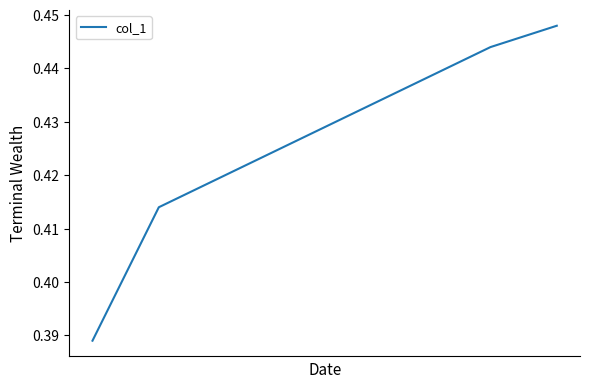

How many values are between 0 and 1?

4